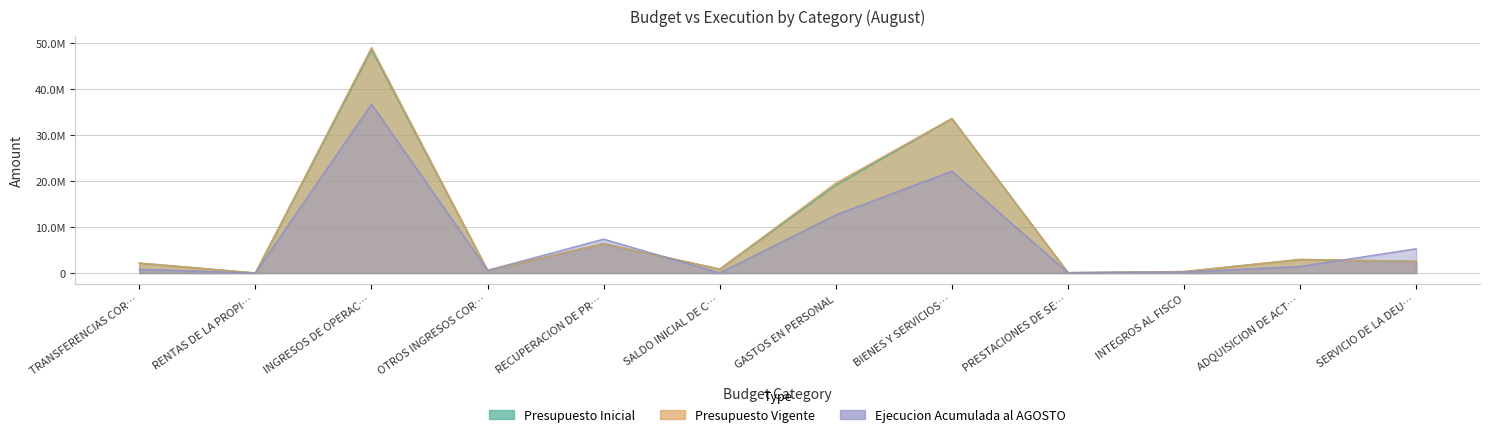

The Presupuesto Inicial series shows 19095592 at GASTOS EN PERSONAL. True or false?

True